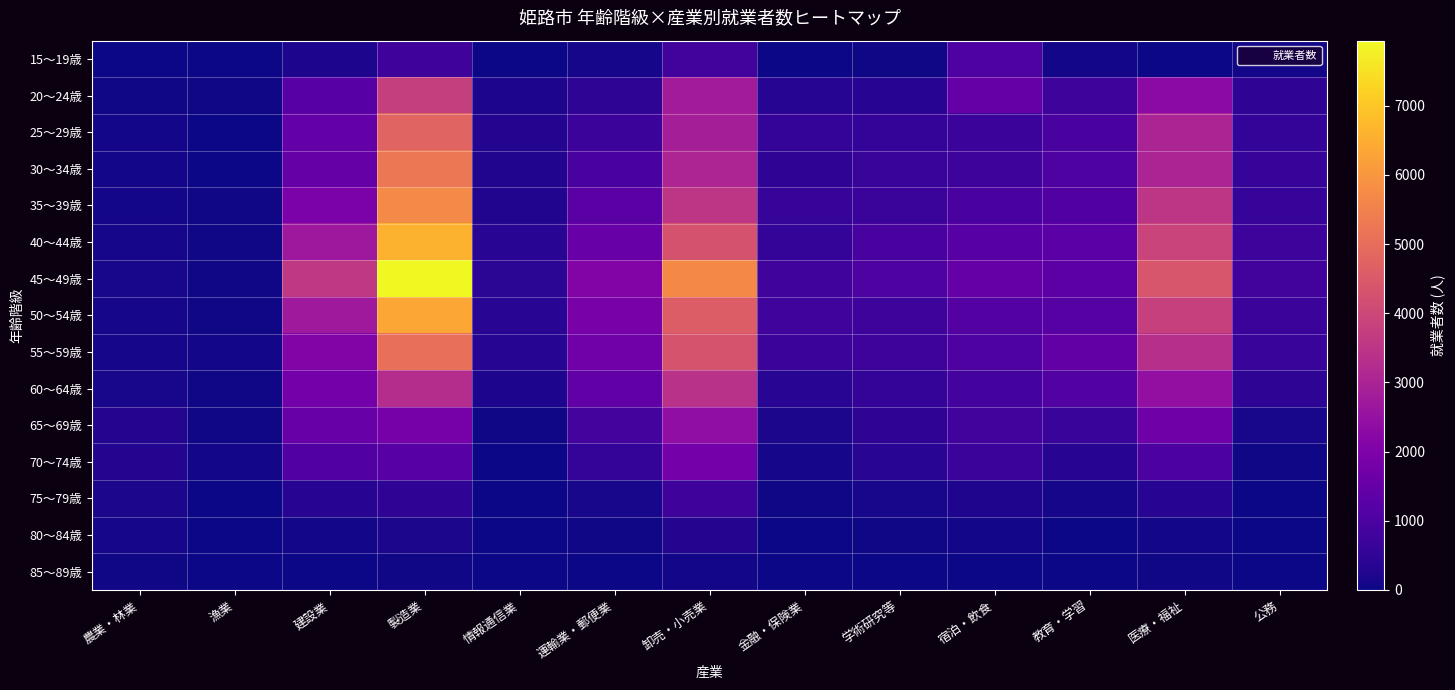

Reading left to right, transcribe all the data shown in this chart.

15～19歳: 農業・林業=10	漁業=6	建設業=205	製造業=774	情報通信業=12	運輸業・郵便業=118	卸売・小売業=835	金融・保険業=5	学術研究等=37	宿泊・飲食=1028	教育・学習=86	医療・福祉=22	公務=77
20～24歳: 農業・林業=53	漁業=41	建設業=1217	製造業=3753	情報通信業=217	運輸業・郵便業=455	卸売・小売業=2804	金融・保険業=341	学術研究等=346	宿泊・飲食=1509	教育・学習=728	医療・福祉=2265	公務=470
25～29歳: 農業・林業=63	漁業=30	建設業=1471	製造業=4758	情報通信業=282	運輸業・郵便業=698	卸売・小売業=2858	金融・保険業=569	学術研究等=584	宿泊・飲食=683	教育・学習=939	医療・福祉=3034	公務=561
30～34歳: 農業・林業=70	漁業=25	建設業=1490	製造業=5248	情報通信業=263	運輸業・郵便業=922	卸売・小売業=3057	金融・保険業=482	学術研究等=632	宿泊・飲食=738	教育・学習=1028	医療・福祉=3031	公務=609
35～39歳: 農業・林業=93	漁業=32	建設業=1936	製造業=5721	情報通信業=272	運輸業・郵便業=1268	卸売・小売業=3514	金融・保険業=613	学術研究等=681	宿泊・飲食=938	教育・学習=1104	医療・福祉=3531	公務=592
40～44歳: 農業・林業=102	漁業=54	建設業=2676	製造業=6604	情報通信業=402	運輸業・郵便業=1534	卸売・小売業=4284	金融・保険業=564	学術研究等=907	宿泊・飲食=1229	教育・学習=1288	医療・福祉=3878	公務=735
45～49歳: 農業・林業=128	漁業=47	建設業=3591	製造業=7939	情報通信業=430	運輸業・郵便業=2085	卸売・小売業=5704	金融・保険業=789	学術研究等=1084	宿泊・飲食=1502	教育・学習=1332	医療・福祉=4398	公務=835
50～54歳: 農業・林業=95	漁業=60	建設業=2708	製造業=6377	情報通信業=380	運輸業・郵便業=1884	卸売・小売業=4586	金融・保険業=776	学術研究等=724	宿泊・飲食=1155	教育・学習=1197	医療・福祉=3785	公務=712
55～59歳: 農業・林業=101	漁業=77	建設業=2077	製造業=5071	情報通信業=329	運輸業・郵便業=1716	卸売・小売業=4313	金融・保険業=702	学術研究等=719	宿泊・飲食=1025	教育・学習=1437	医療・福祉=3322	公務=646
60～64歳: 農業・林業=151	漁業=33	建設業=1783	製造業=3272	情報通信業=189	運輸業・郵便業=1398	卸売・小売業=3384	金融・保険業=381	学術研究等=554	宿泊・飲食=848	教育・学習=1141	医療・福祉=2437	公務=463
65～69歳: 農業・林業=286	漁業=52	建設業=1535	製造業=1857	情報通信業=59	運輸業・郵便業=873	卸売・小売業=2408	金融・保険業=169	学術研究等=480	宿泊・飲食=833	教育・学習=633	医療・福祉=1700	公務=143
70～74歳: 農業・林業=305	漁業=68	建設業=1086	製造業=1227	情報通信業=28	運輸業・郵便業=570	卸売・小売業=1795	金融・保険業=119	学術研究等=380	宿泊・飲食=703	教育・学習=368	医療・福祉=1011	公務=46
75～79歳: 農業・林業=186	漁業=24	建設業=362	製造業=467	情報通信業=15	運輸業・郵便業=154	卸売・小売業=748	金融・保険業=33	学術研究等=140	宿泊・飲食=233	教育・学習=107	医療・福祉=345	公務=9
80～84歳: 農業・林業=119	漁業=10	建設業=65	製造業=162	情報通信業=6	運輸業・郵便業=35	卸売・小売業=299	金融・保険業=11	学術研究等=40	宿泊・飲食=68	教育・学習=24	医療・福祉=90	公務=1
85～89歳: 農業・林業=39	漁業=1	建設業=26	製造業=49	情報通信業=1	運輸業・郵便業=7	卸売・小売業=85	金融・保険業=2	学術研究等=17	宿泊・飲食=19	教育・学習=15	医療・福祉=37	公務=0